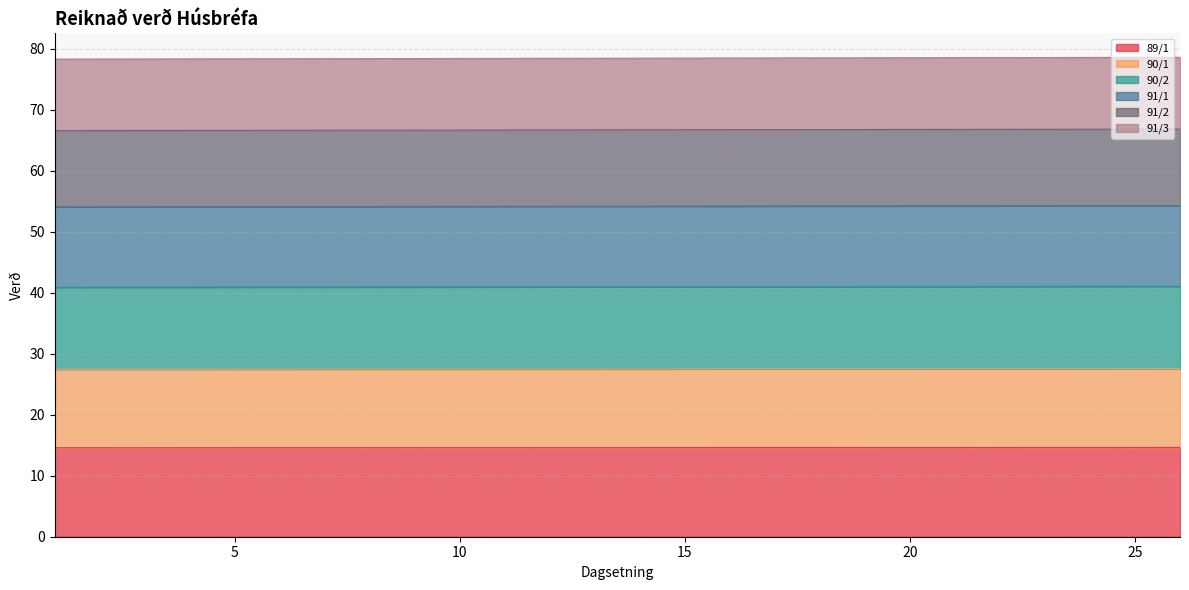

True or false: 90/2 has more than 2 points higher than both neighbors.

False